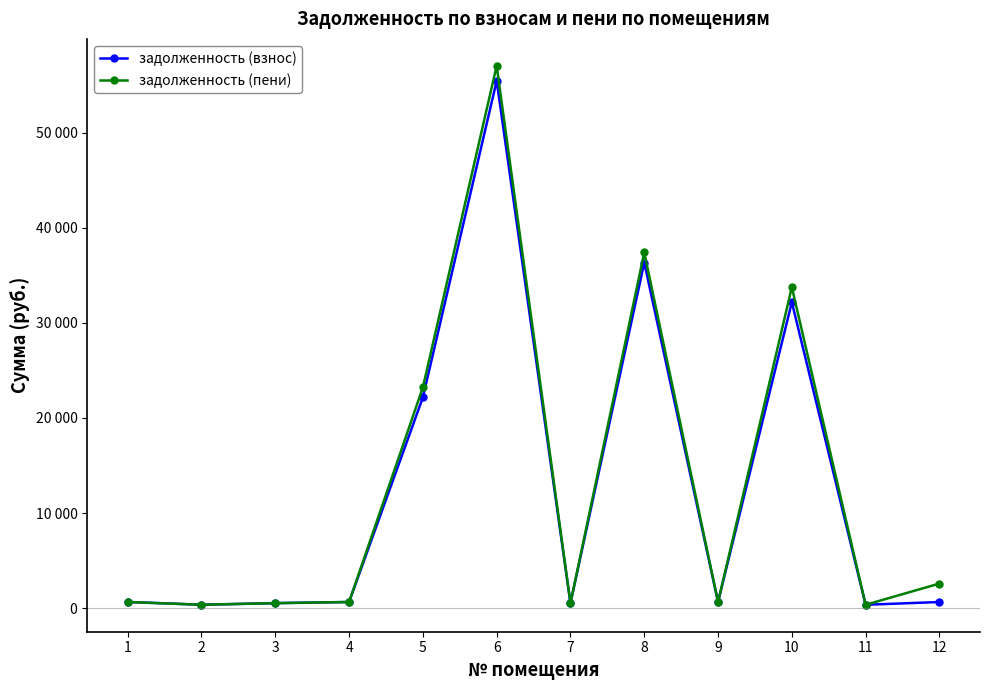

Reading right to left, list all the values displayed in this chart.

задолженность (взнос): 646.4	355.0	32175.1	651.5	36337.4	526.3	55450.1	22163.2	647.4	526.3	358.1	649.5
задолженность (пени): 2585.5	355.0	33754.1	651.5	37402.4	526.3	57029.2	23219.0	647.4	526.3	358.1	649.5